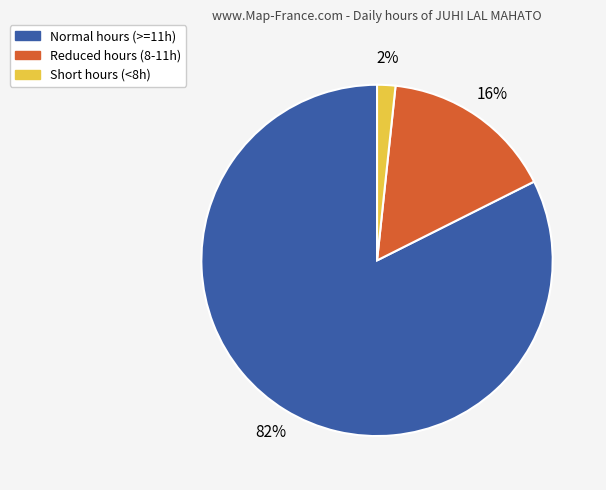

Between Normal hours (>=11h) and Reduced hours (8-11h), which is larger?

Normal hours (>=11h)